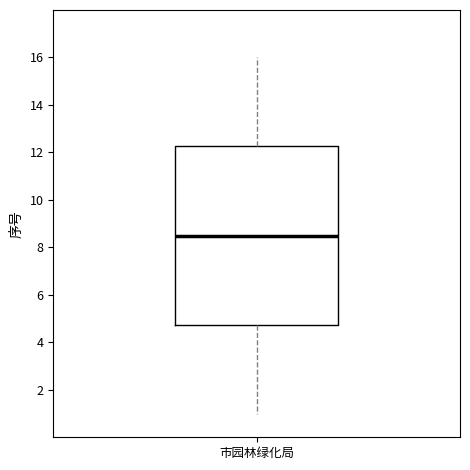

Where is the lower edge of the box for 市园林绿化局 on the y-axis? The values are not printed on the chart, so give them approximately, as read against the axis.

4.8